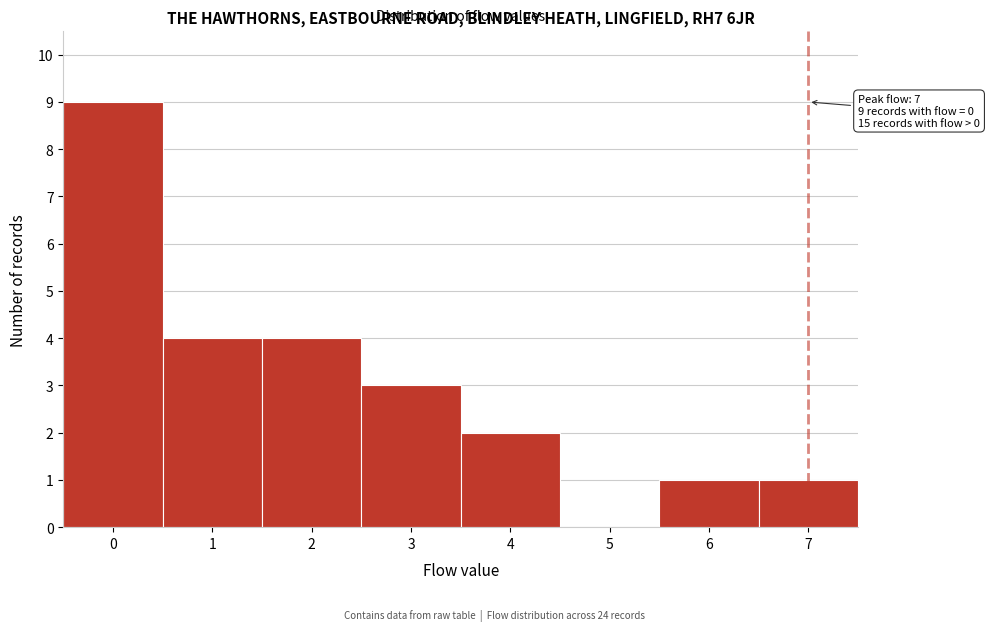

Over which range of the x-axis is the bar tallest?

-0.5 to 0.5